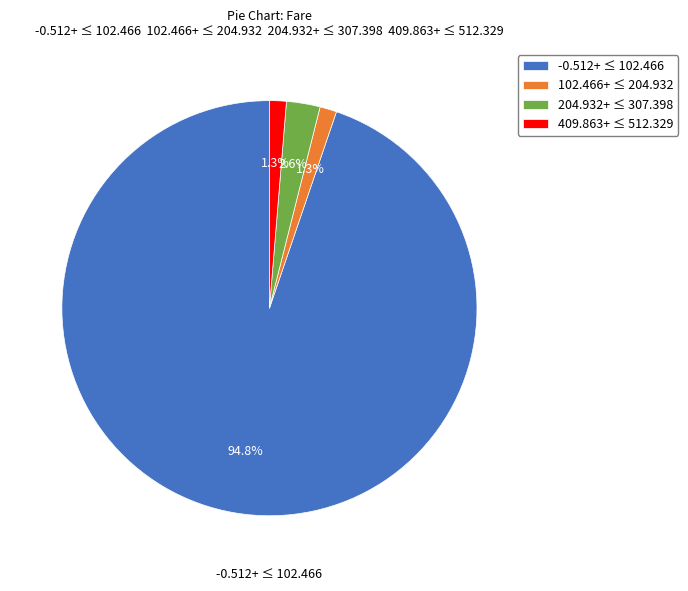

Between 409.863+ ≤ 512.329 and 204.932+ ≤ 307.398, which is larger?

204.932+ ≤ 307.398